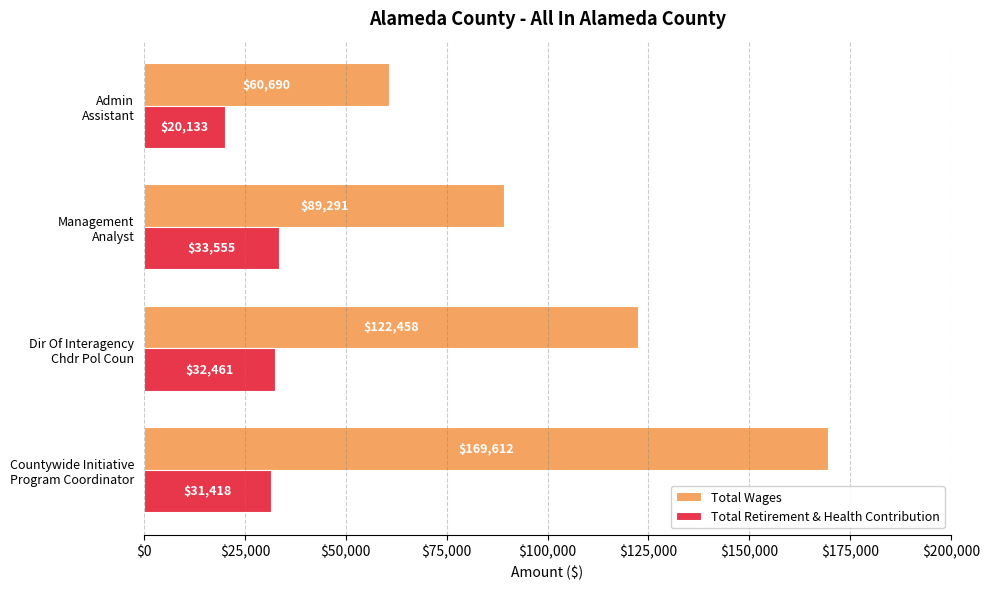

What is the difference between the second highest and minimum values in the Total Wages series?

61768